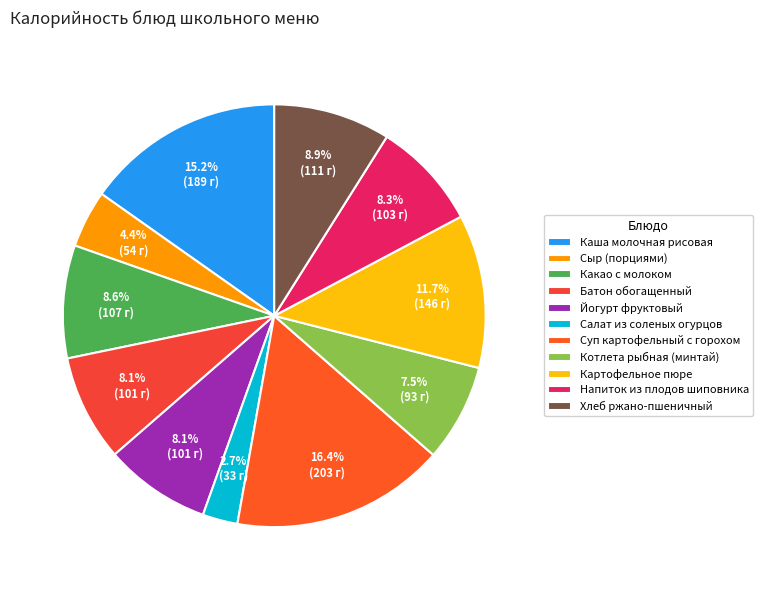

To the nearest percent, what is the combined percentage of Каша молочная рисовая and Сыр (порциями)?

20%